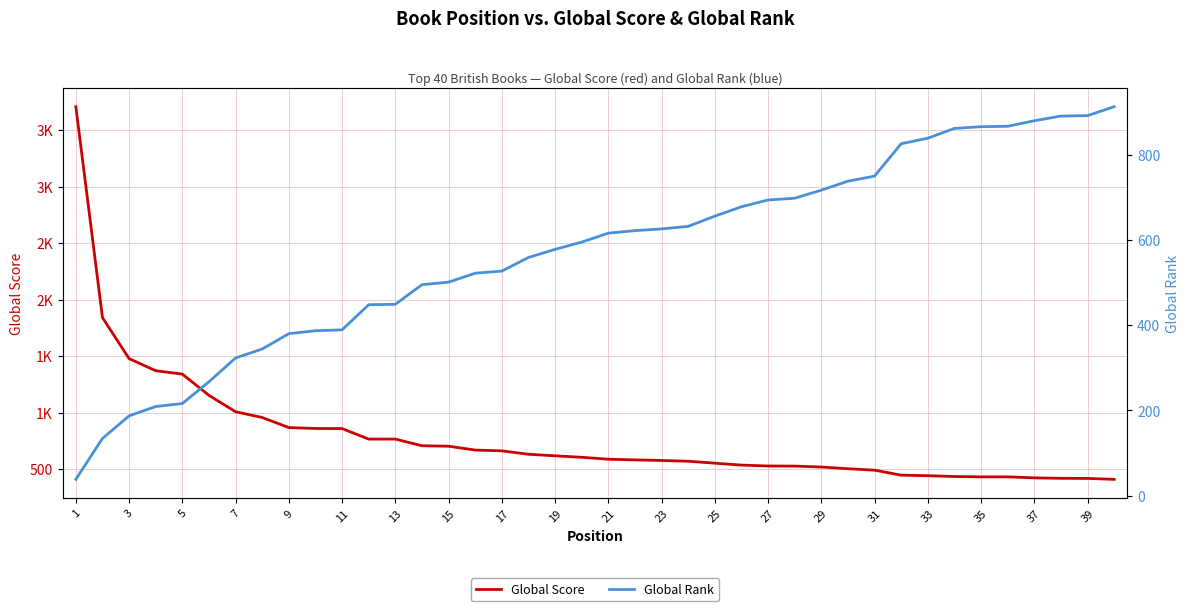

Which series has the largest total across all categories?

Global Score